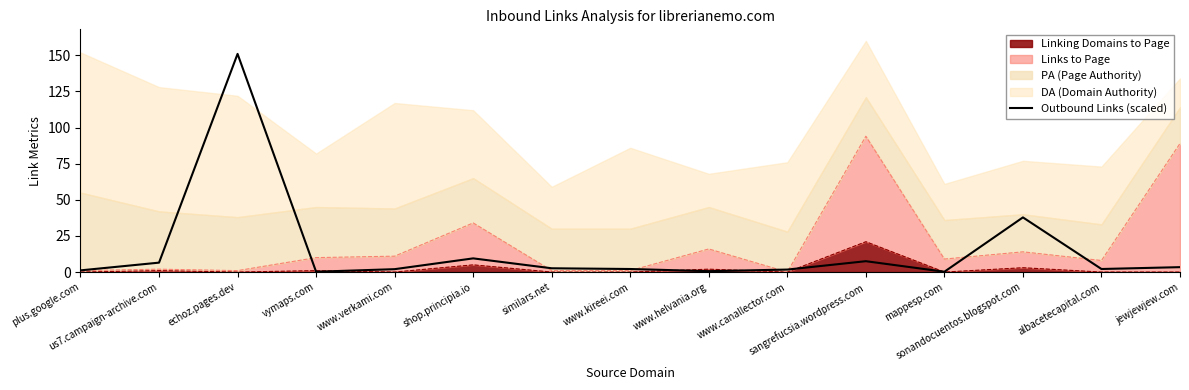

Is it true that the value at www.helvania.org is 0.6?

True